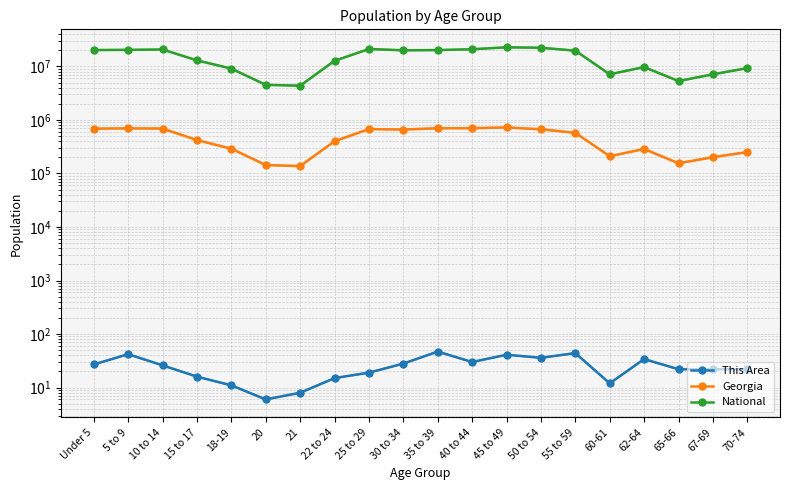

Reading left to right, list all the values displayed in this chart.

This Area: 27	42	26	16	11	6	8	15	19	28	47	30	41	36	44	12	34	22	22	22
Georgia: 686785	695161	689684	419922	290077	143471	137251	399358	673935	661625	698059	699481	722661	668591	573551	209870	286136	154645	201362	250422
National: 20201362	20348657	20677194	12954254	9086089	4519129	4354294	12712576	21101849	19962099	20179642	20890964	22708591	22298125	19664805	7113727	9704197	5319902	7115361	9278166